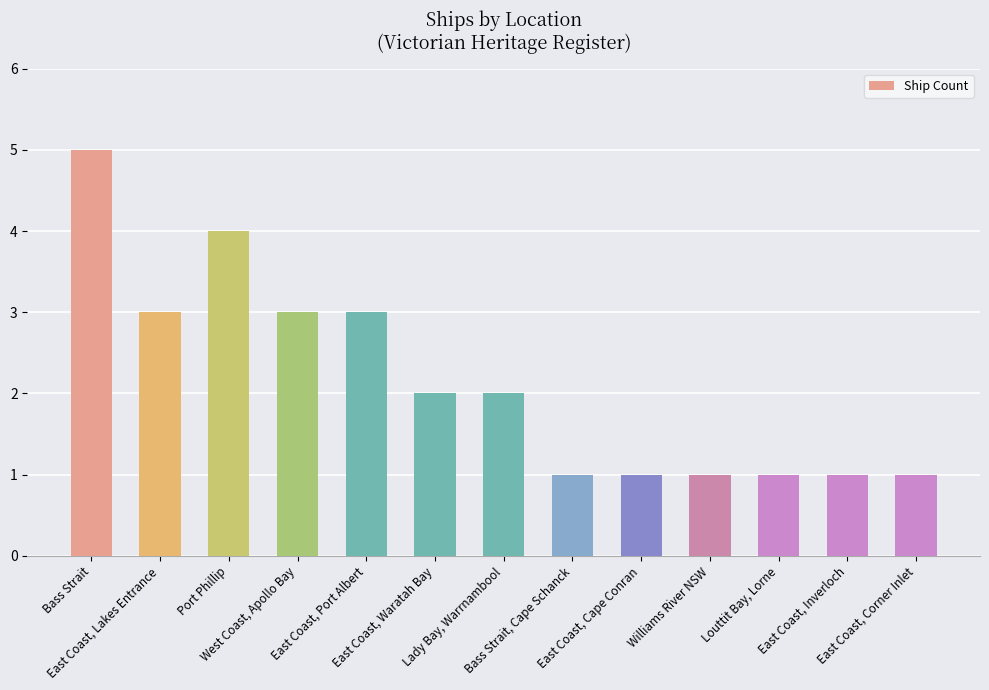

What is the difference between the values at West Coast, Apollo Bay and Williams River NSW?

2